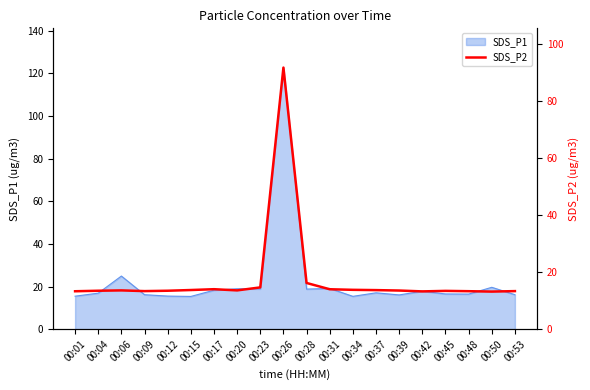

Where is the data nearest to the value 52?

00:28